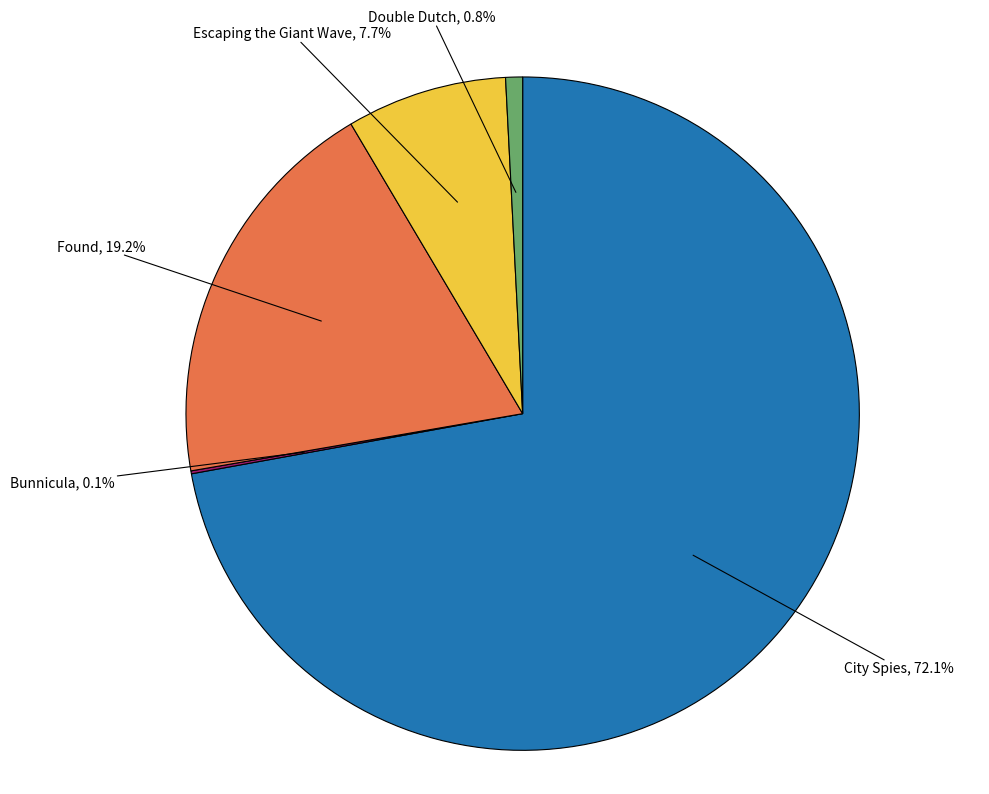

To the nearest percent, what is the difference between the largest and smallest slice percentages?

72%